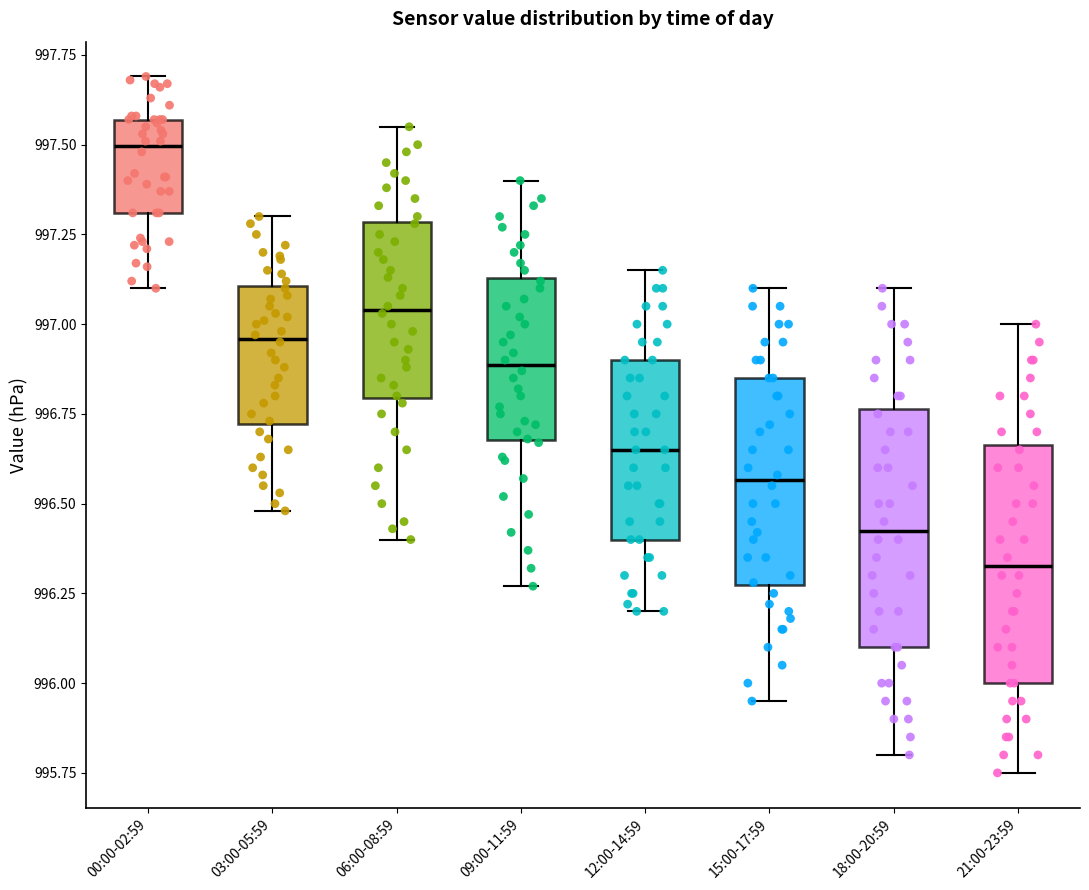

Where is the lower edge of the box for 18:00-20:59 on the y-axis? The values are not printed on the chart, so give them approximately, as read against the axis.

996.10